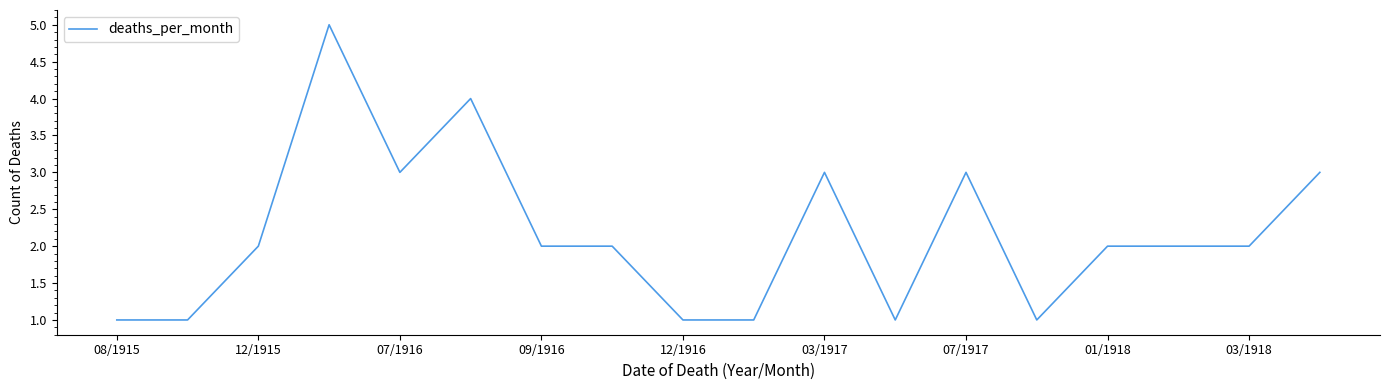

What is the difference between the maximum and minimum values?

4